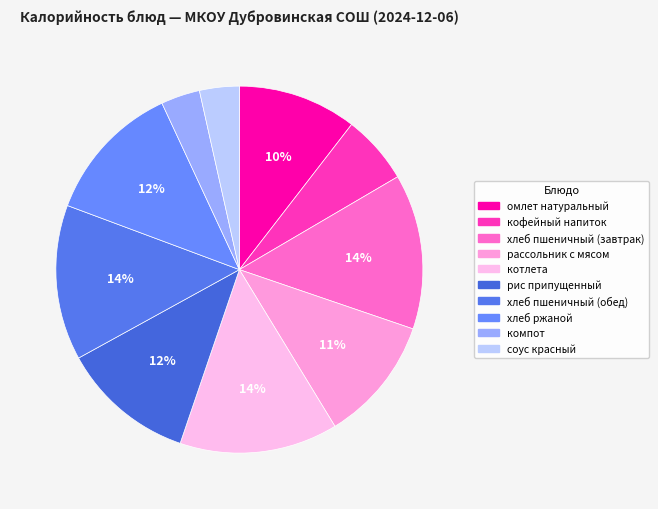

To the nearest percent, what percentage of the pie is хлеб ржаной?

12%